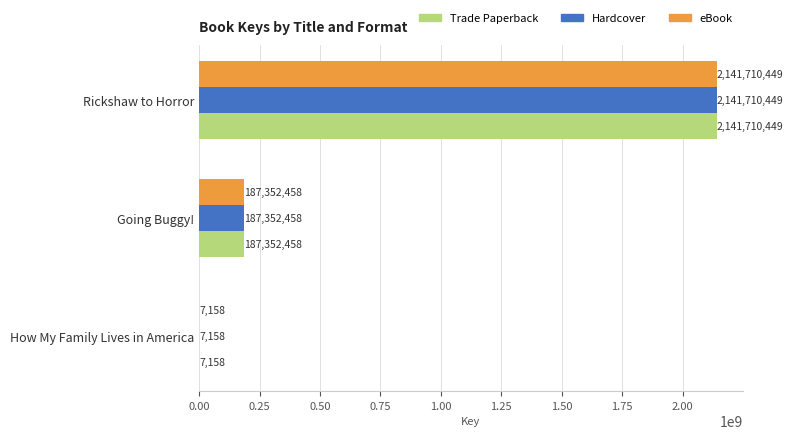

What is the sum of all Hardcover values?

2329070065